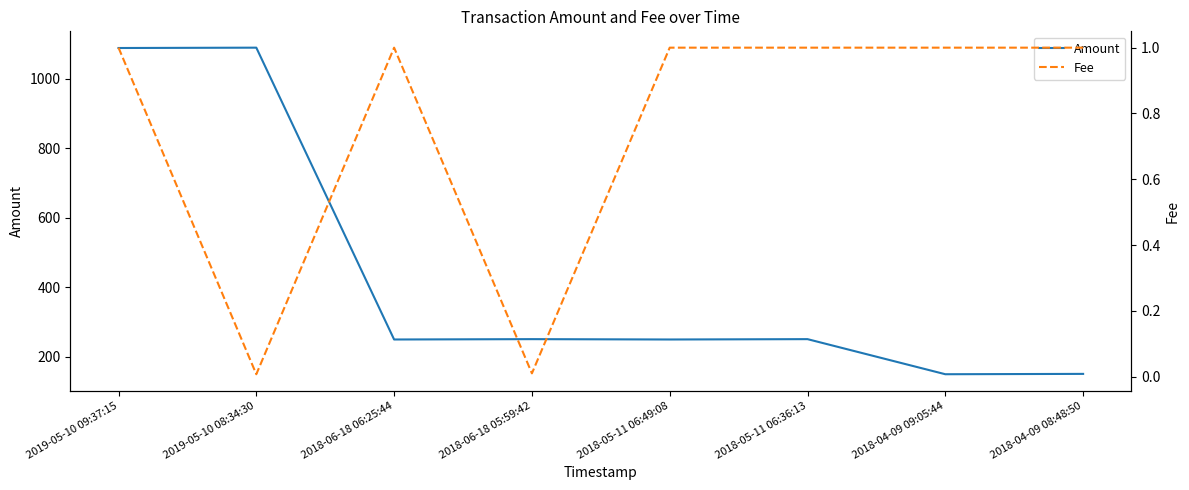

Which category has the lowest value across all series?

2019-05-10 08:34:30